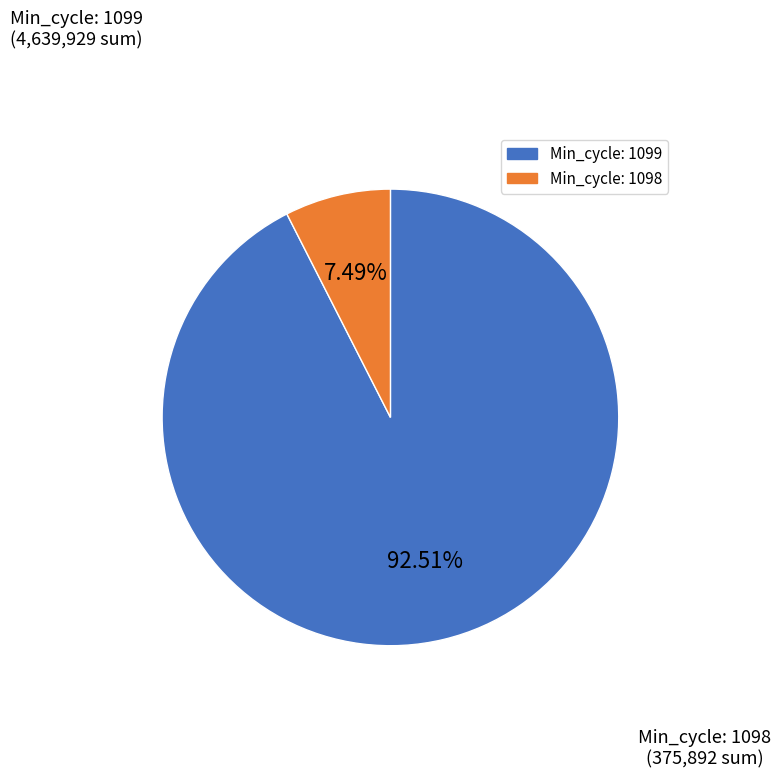

Does any single category account for the majority?

Yes